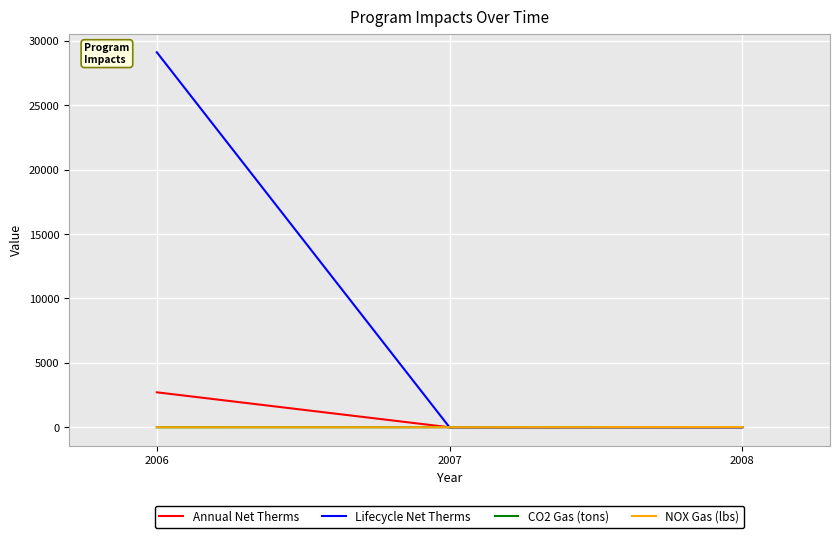

The Annual Net Therms series shows 0.0 at 2008. True or false?

True